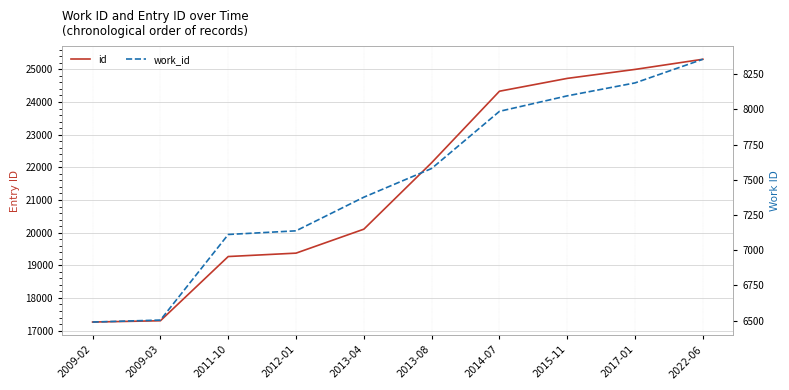

What is the total value across all series at 2017-01?

33188